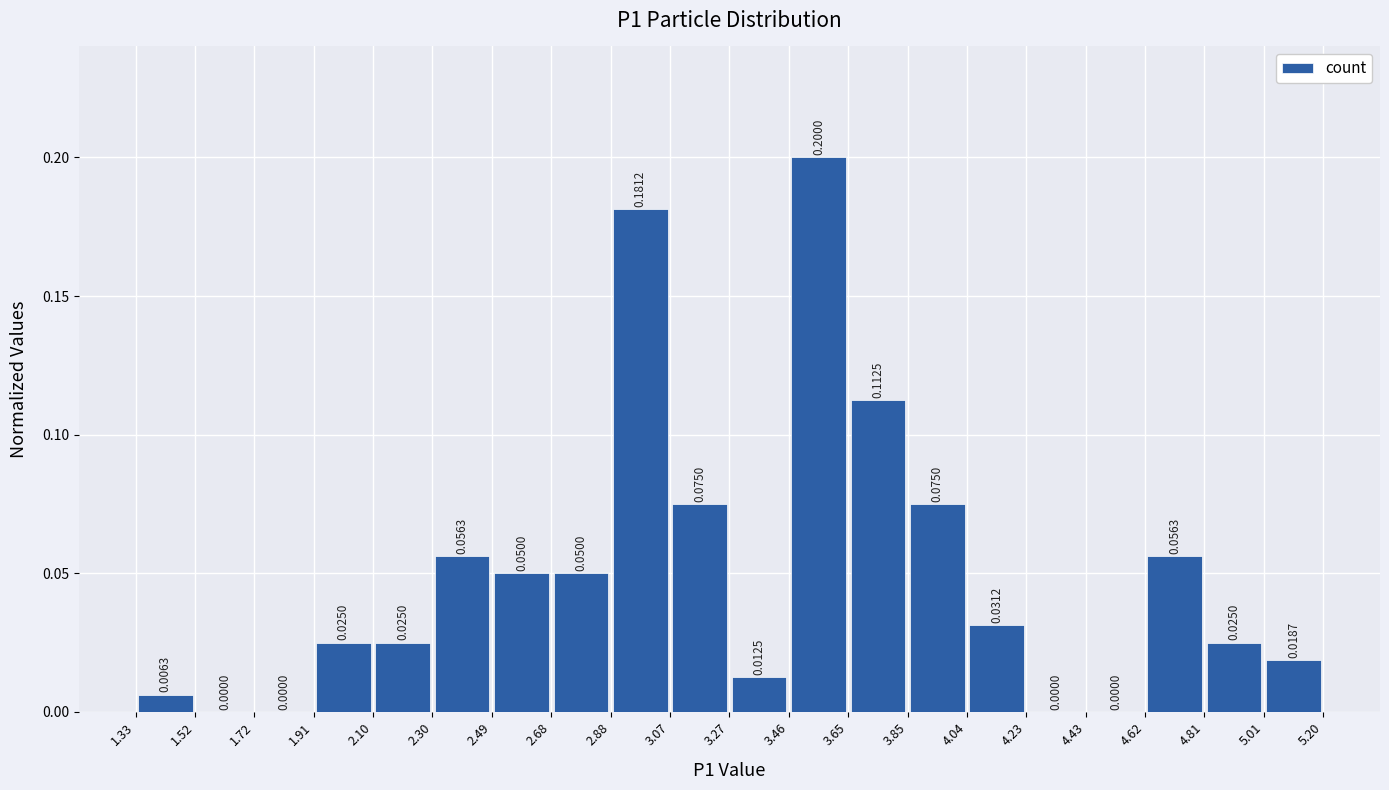

What is the height of the bar covering 2.88 to 3.07 on the x-axis?

0.1812